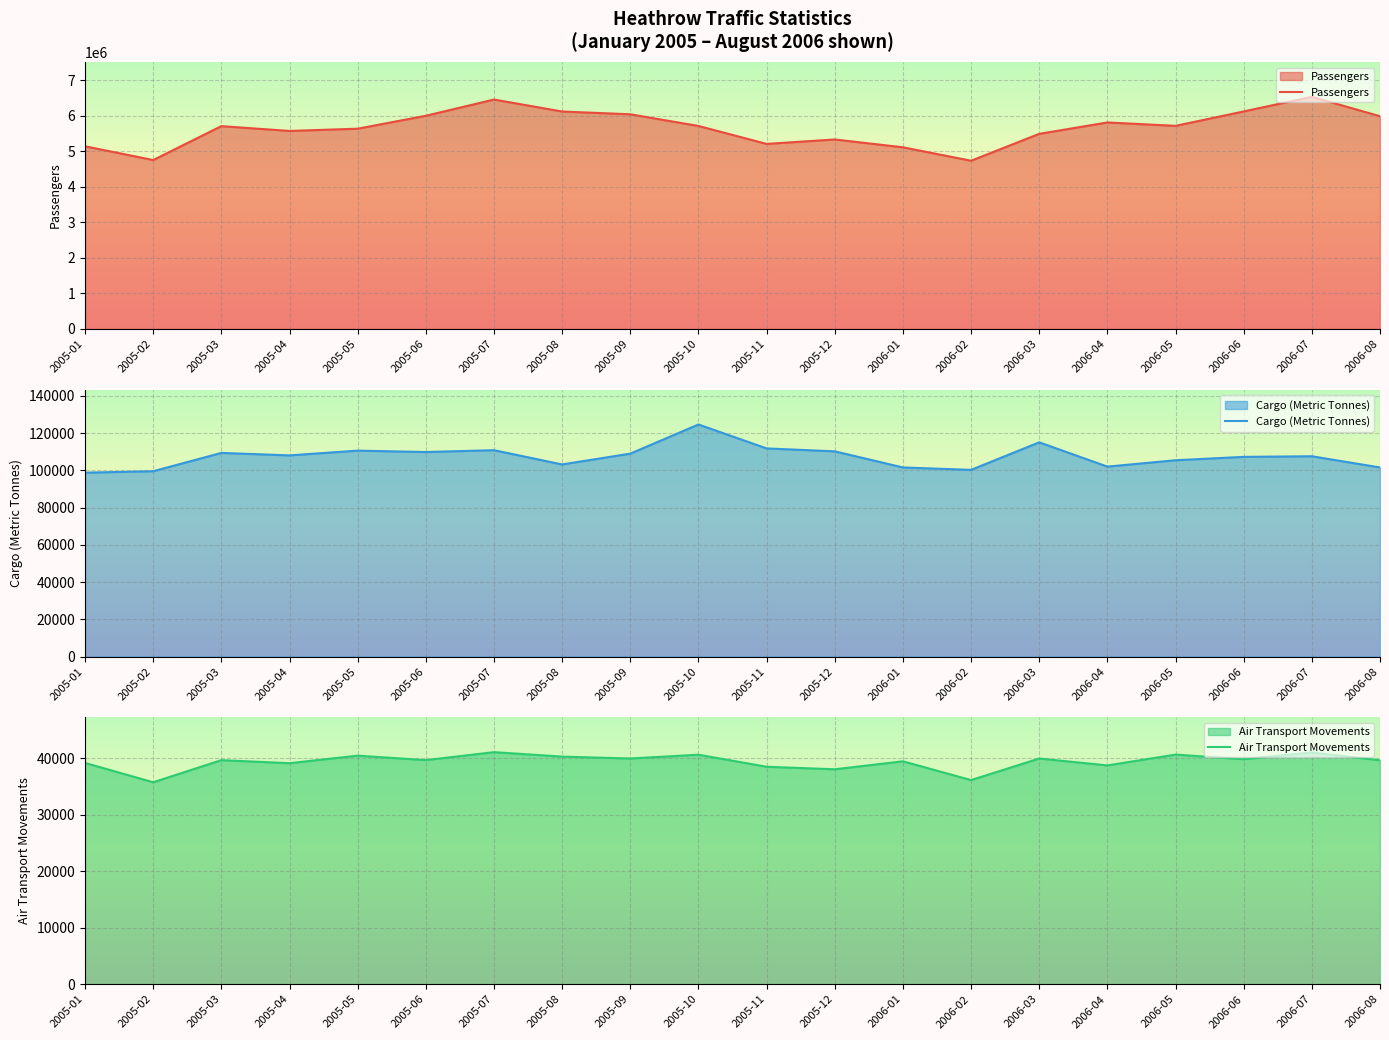

True or false: Air Transport Movements and Passengers intersect in this chart.

False